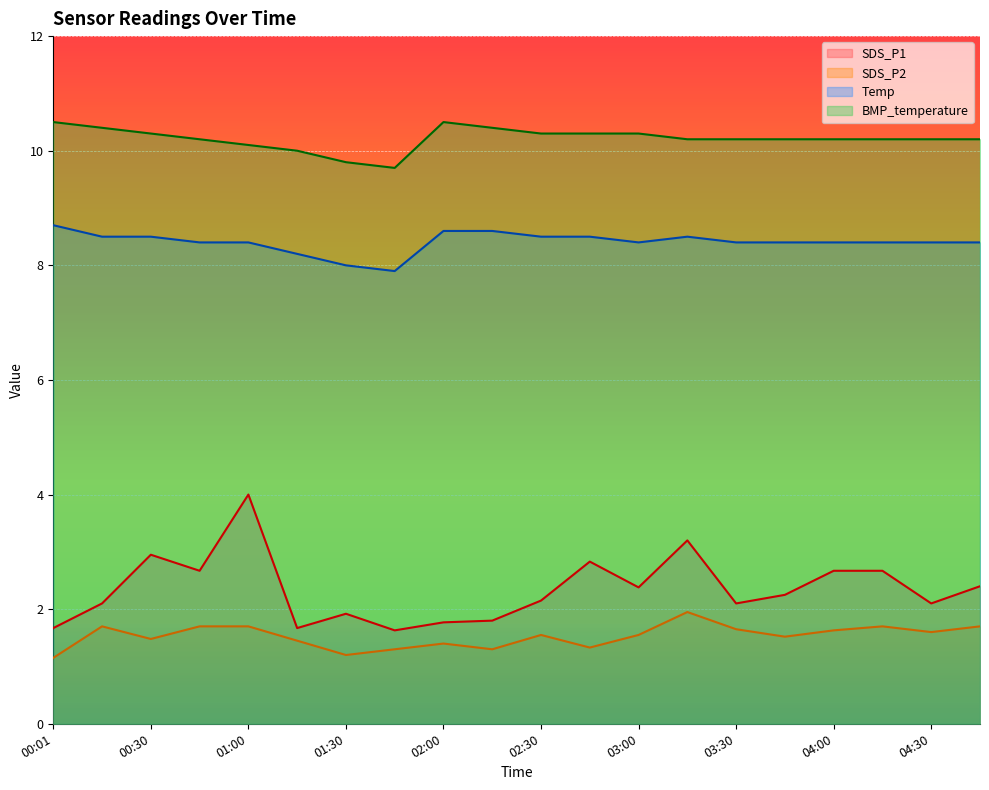

What is the label of the 20th point from the right?

00:01